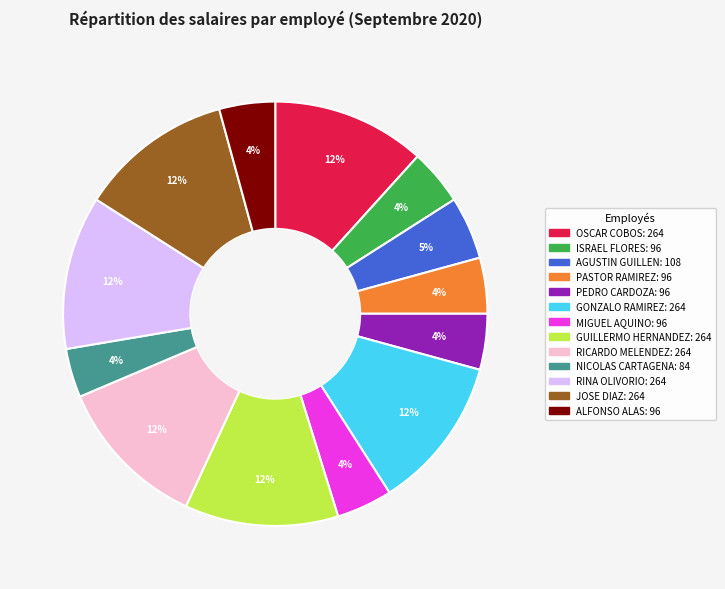

To the nearest percent, what is the average slice percentage?

8%